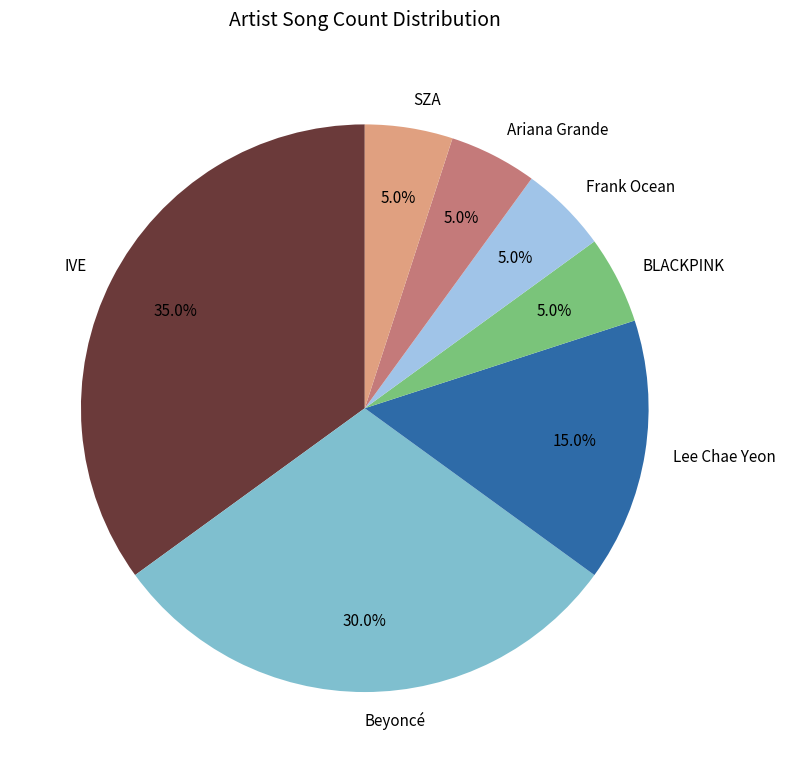

Is it true that Beyoncé is 16% of the pie?

False